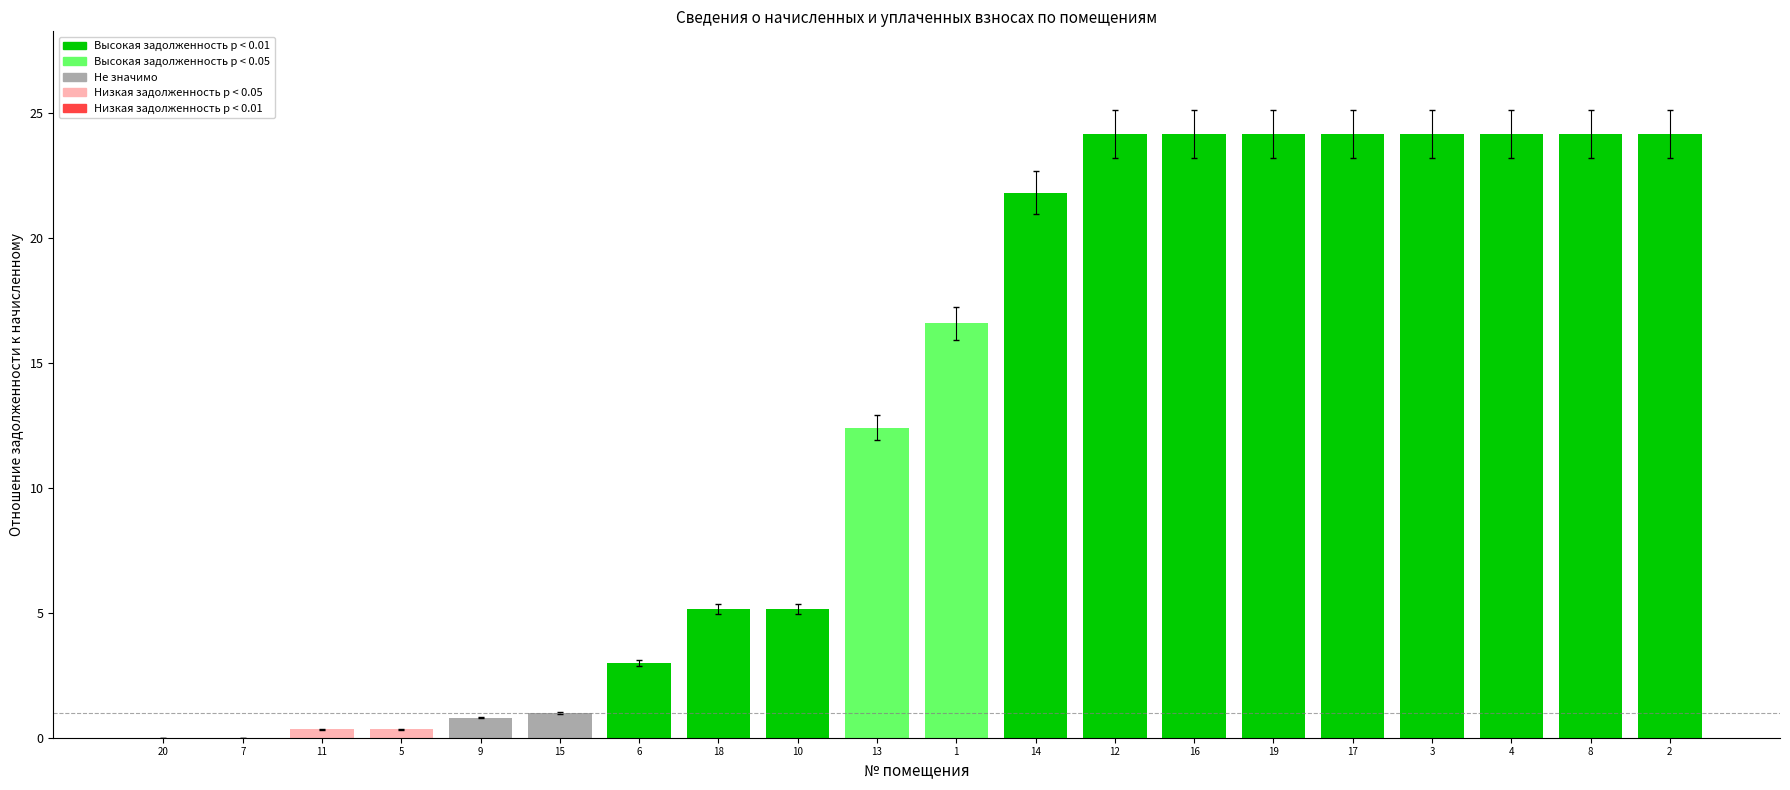

True or false: the data shows 10.8 at 16.

False